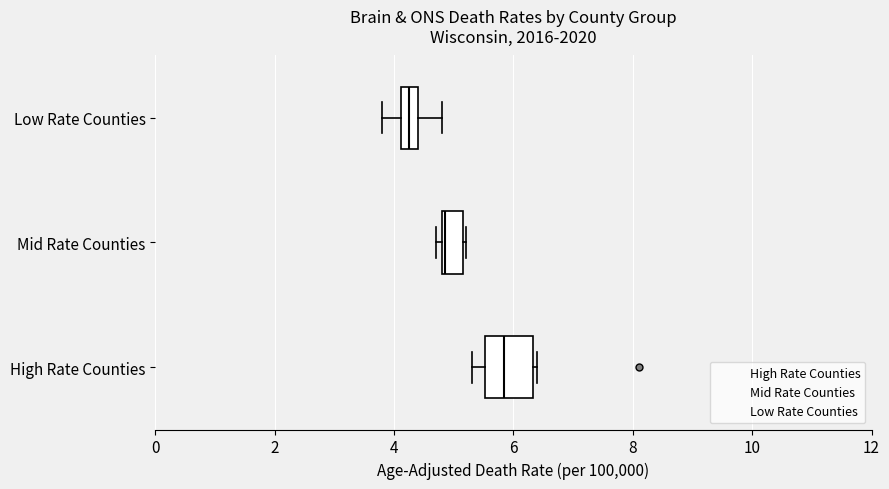

Which box is the widest, from its left edge to its right edge?

High Rate Counties